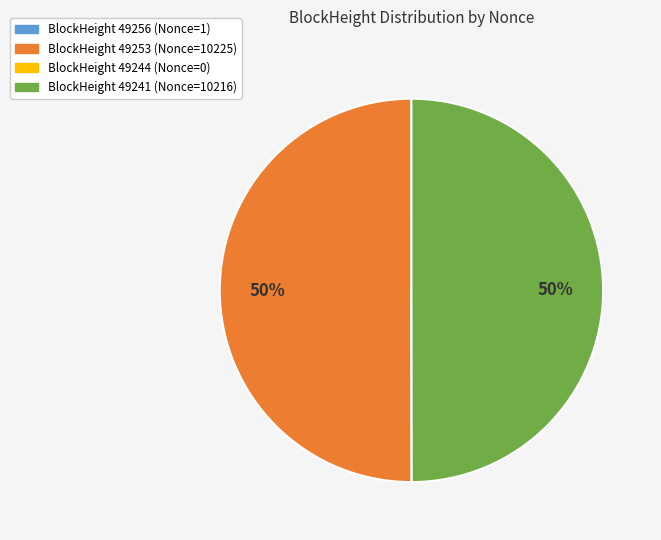

What percentage is the BlockHeight 49241 (Nonce=10216) slice, to the nearest percent?

50%